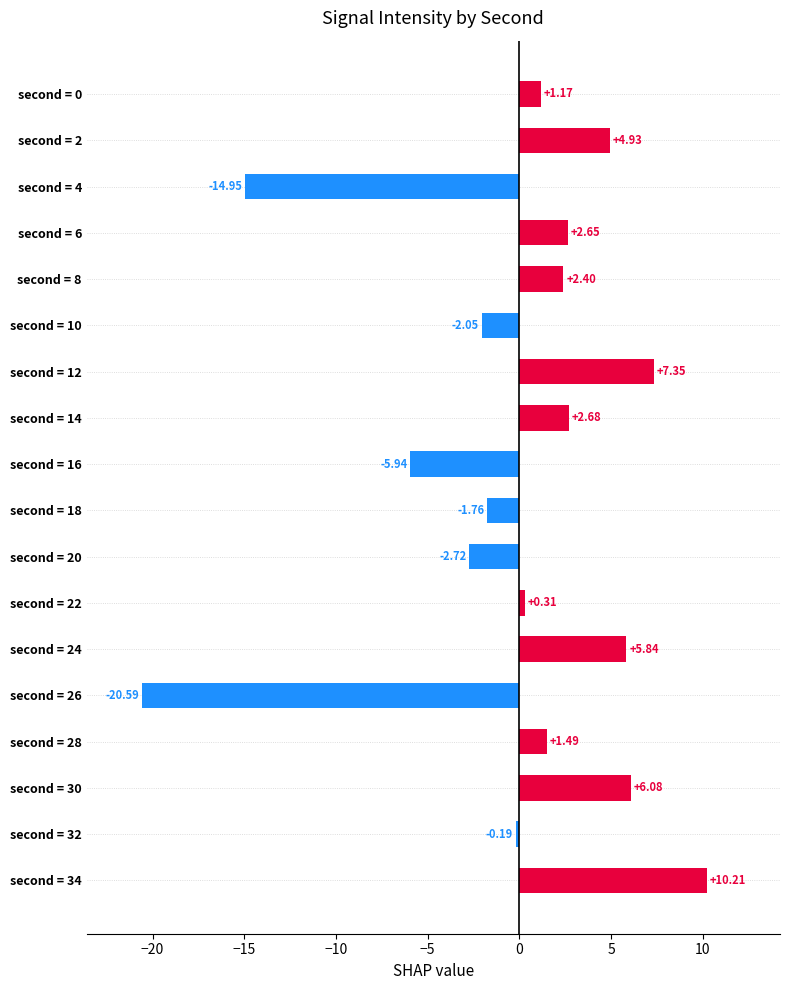

Are the bars horizontal?

Yes